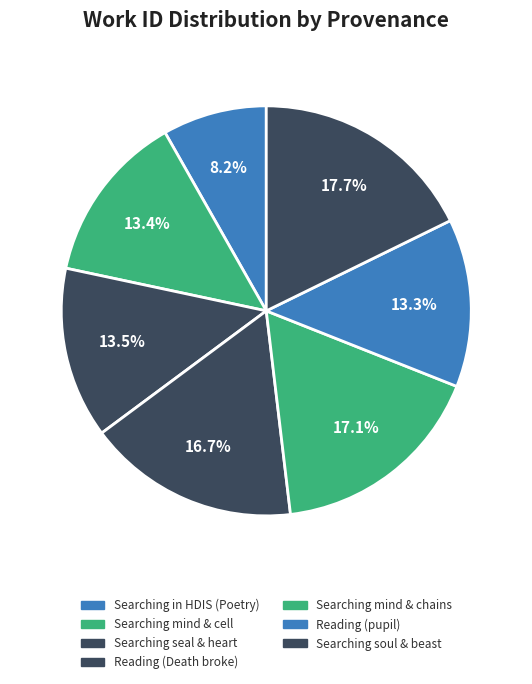

Is there any slice that represents more than half of the pie?

No